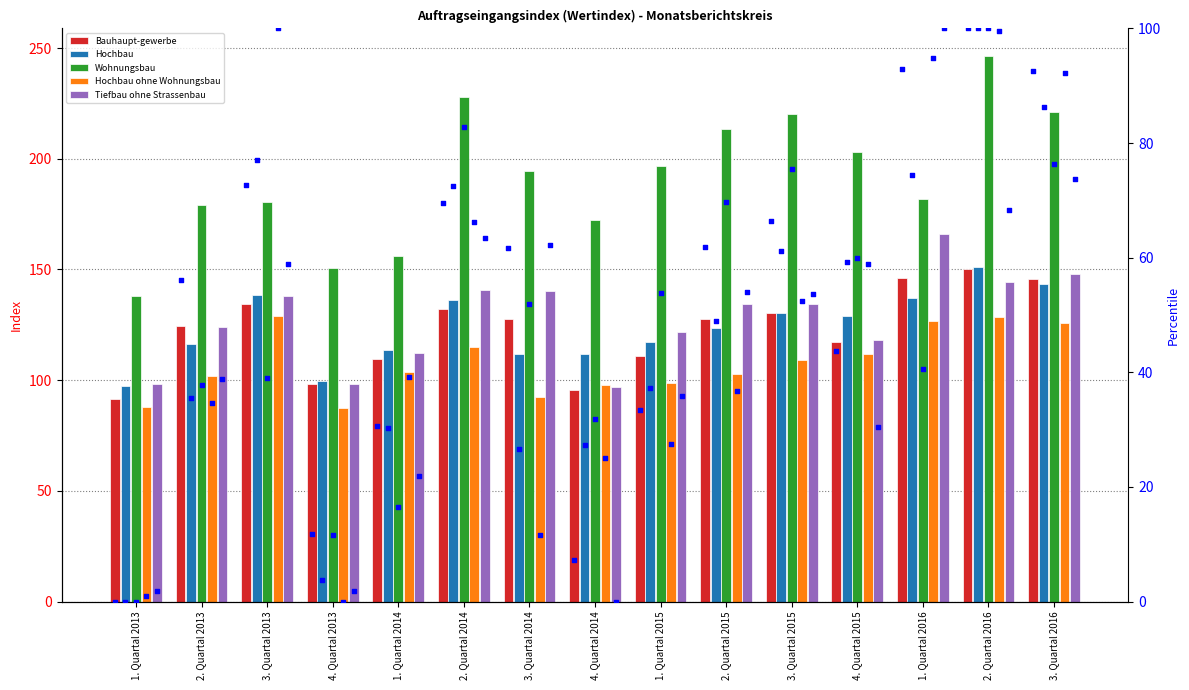

Which series has the largest total across all categories?

Wohnungsbau